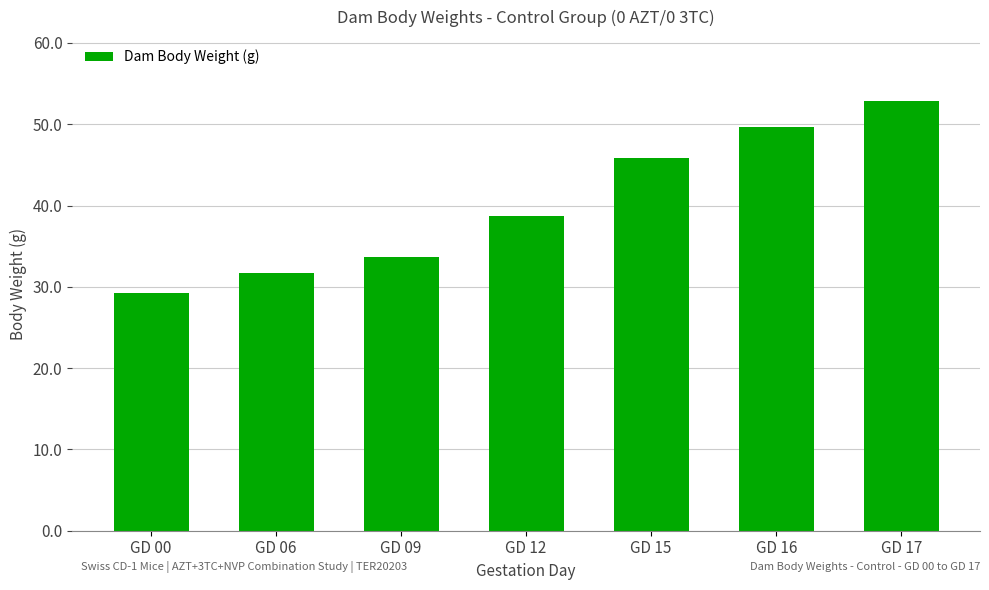

How many distinct data groups are displayed?

1